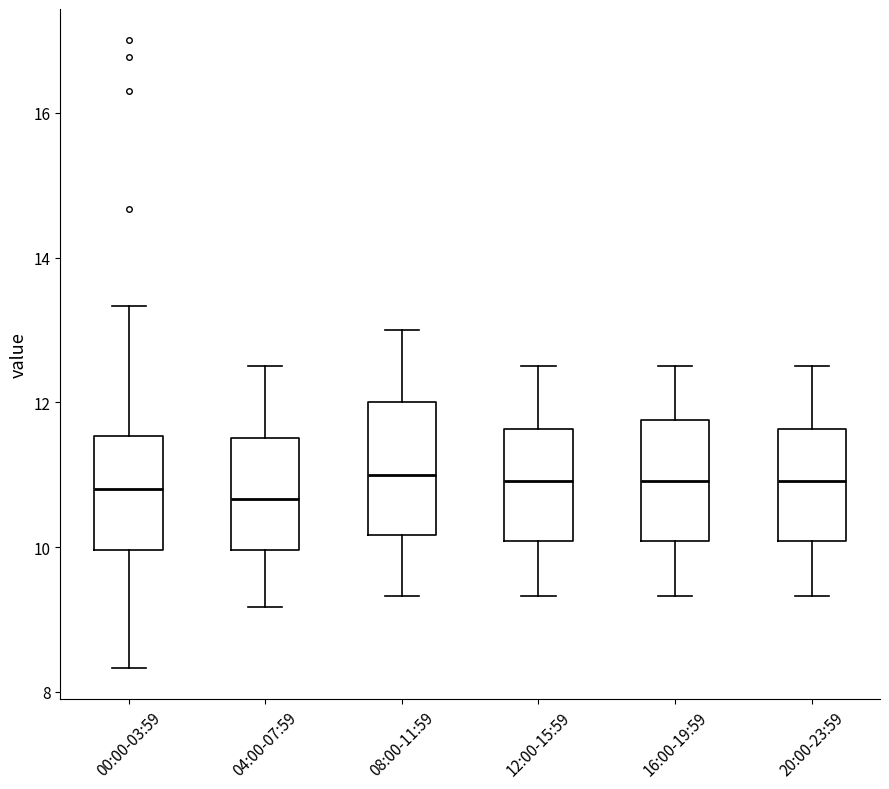

Reading left to right, read every box against the y-axis: the position of its median line, the range the box covers, and the ends of its whiskers. The values are not printed on the chart, so give them approximately, as read against the axis.

00:00-03:59: median 10.8, box 10.0 to 11.6, whiskers 8.4 to 13.4
04:00-07:59: median 10.6, box 10.0 to 11.6, whiskers 9.2 to 12.6
08:00-11:59: median 11.0, box 10.2 to 12.0, whiskers 9.4 to 13.0
12:00-15:59: median 11.0, box 10.0 to 11.6, whiskers 9.4 to 12.6
16:00-19:59: median 11.0, box 10.0 to 11.8, whiskers 9.4 to 12.6
20:00-23:59: median 11.0, box 10.0 to 11.6, whiskers 9.4 to 12.6